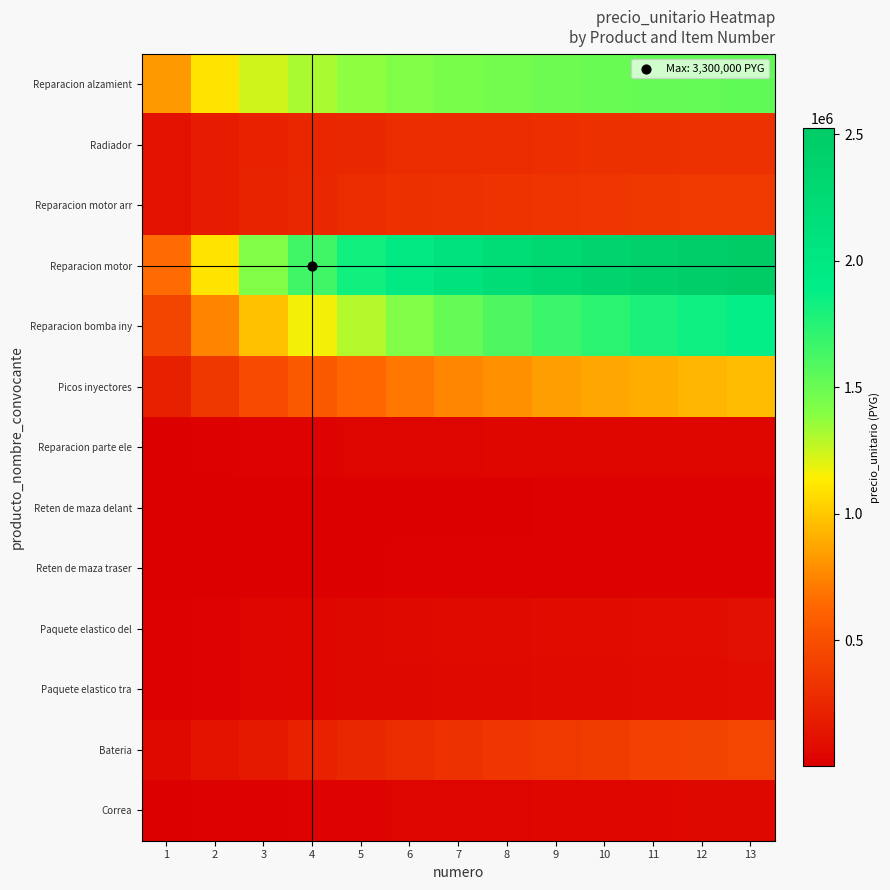

List the series in order of their peak value, lowest first.

Reten de maza delant, Reten de maza traser, Reparacion parte ele, Correa, Paquete elastico tra, Paquete elastico del, Radiador, Reparacion motor arr, Bateria, Picos inyectores, Reparacion alzamient, Reparacion bomba iny, Reparacion motor